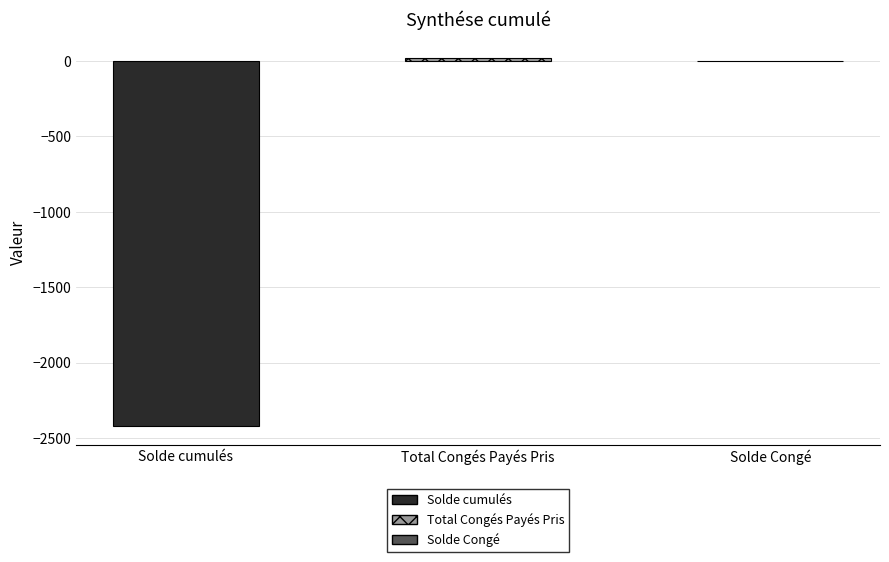

Which has a higher value, Solde cumulés or Solde Congé?

Solde Congé